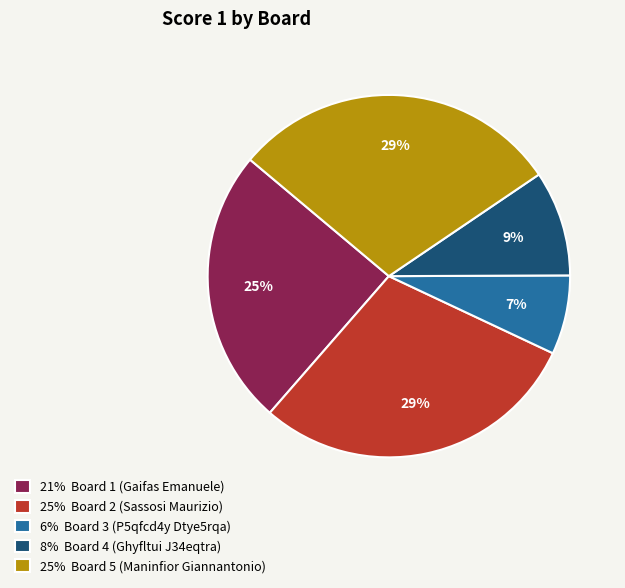

Which has a higher value, 25% Board 5 (Maninfior Giannantonio) or 21% Board 1 (Gaifas Emanuele)?

25% Board 5 (Maninfior Giannantonio)